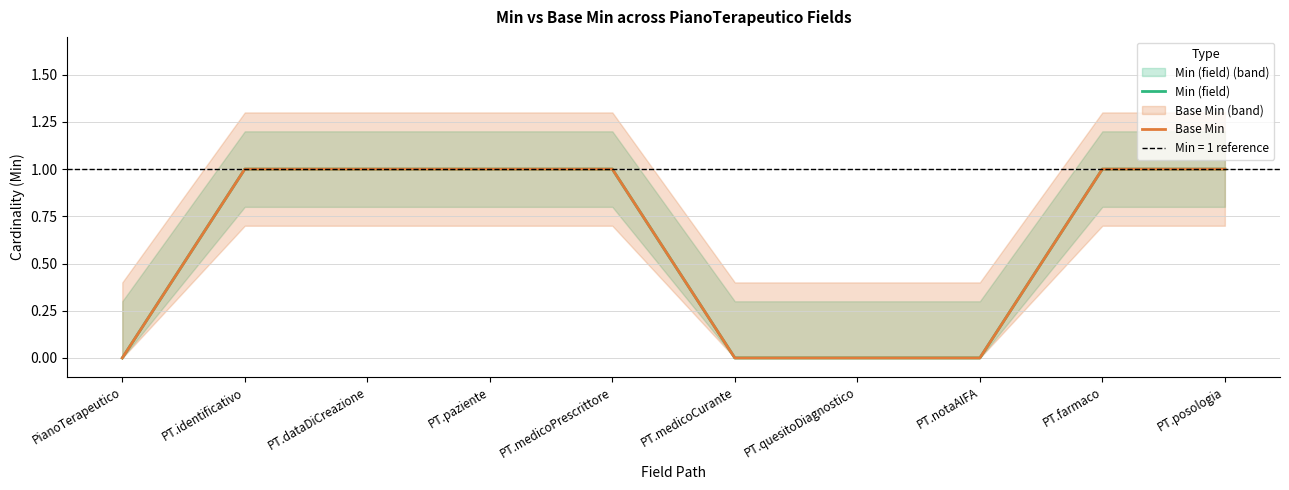

What position from the left is PT.paziente?

4